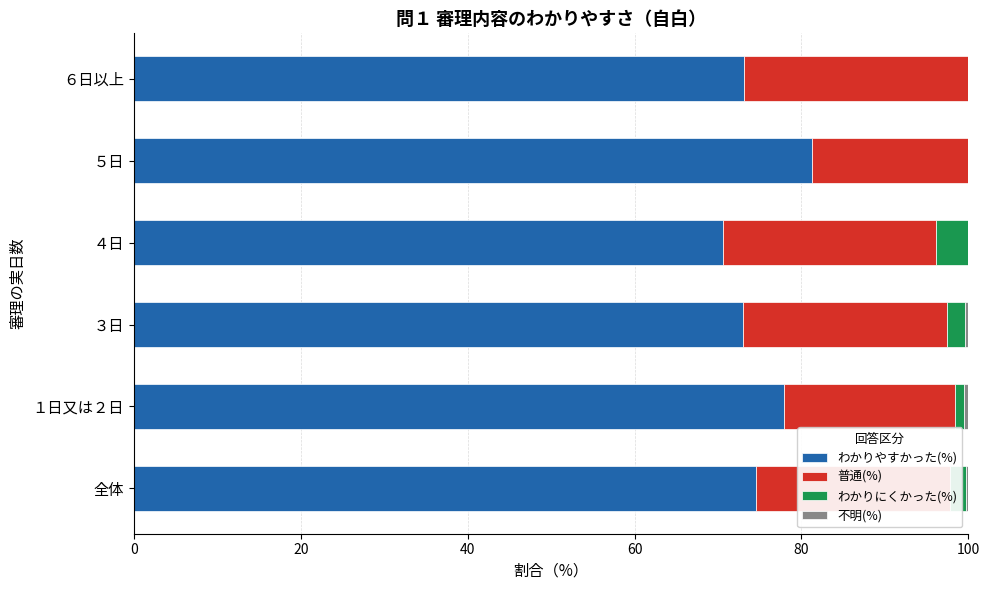

Which category has the highest value in the わかりやすかった(%) series?

５日